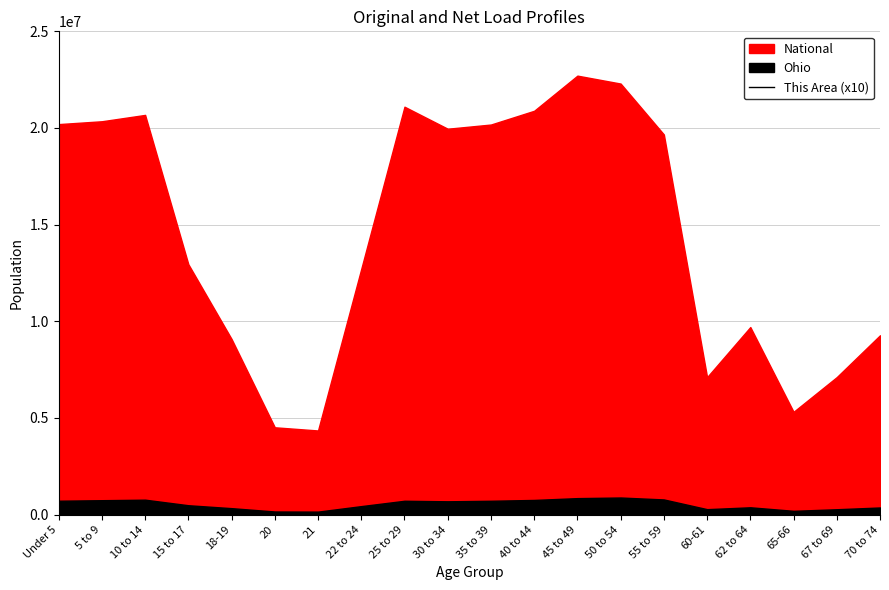

Is it true that the value at 67 to 69 is 10252?

False